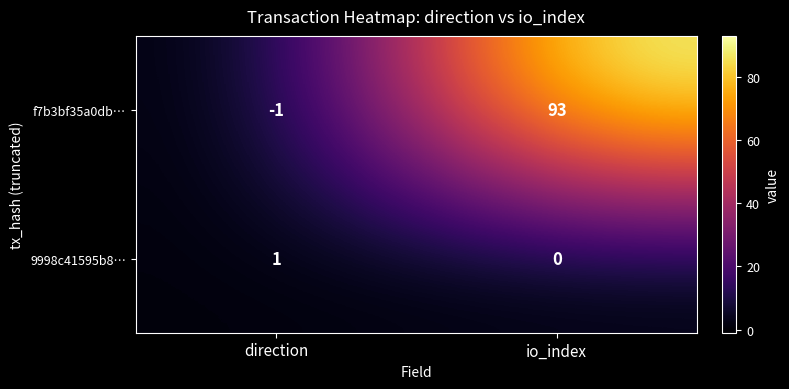

Is it true that 9998c41595b8… equals 1 at io_index?

False